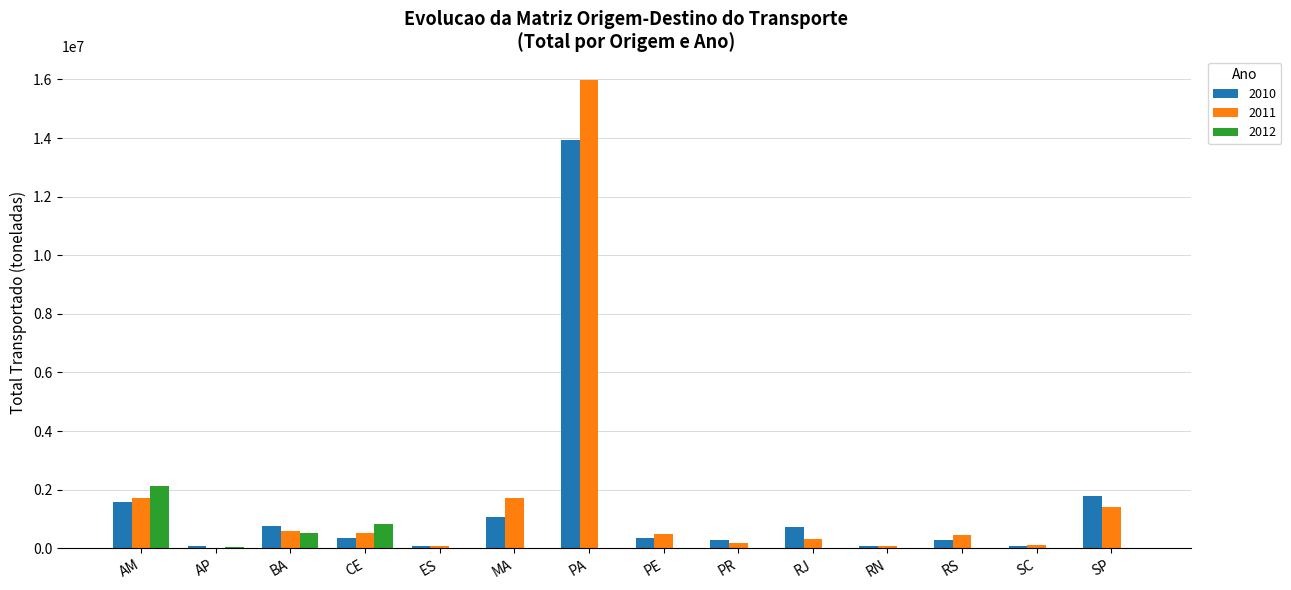

At which label does 2011 reach its peak?

PA